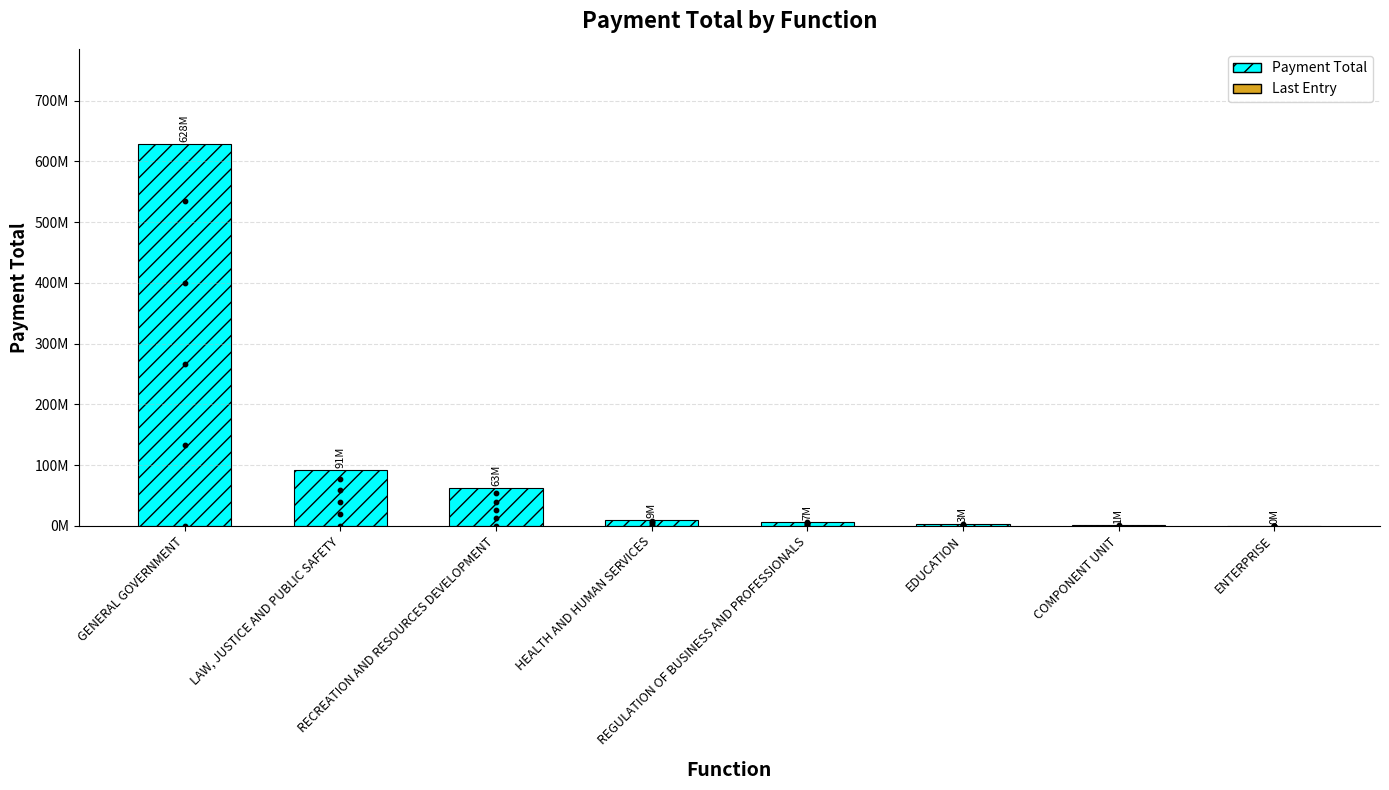

Which has a higher value, HEALTH AND HUMAN SERVICES or LAW, JUSTICE AND PUBLIC SAFETY?

LAW, JUSTICE AND PUBLIC SAFETY